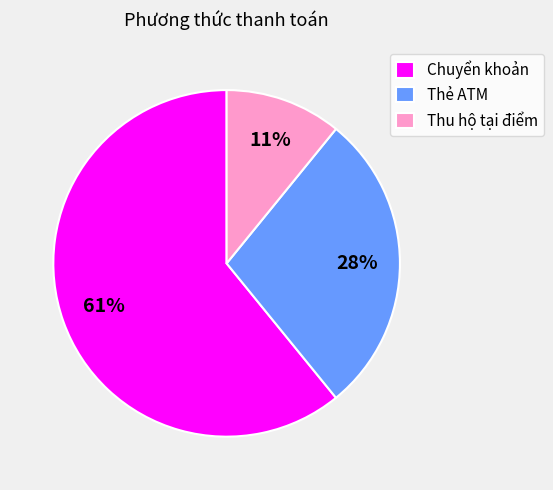

Rank the categories by value from highest to lowest.

Chuyển khoản, Thẻ ATM, Thu hộ tại điểm